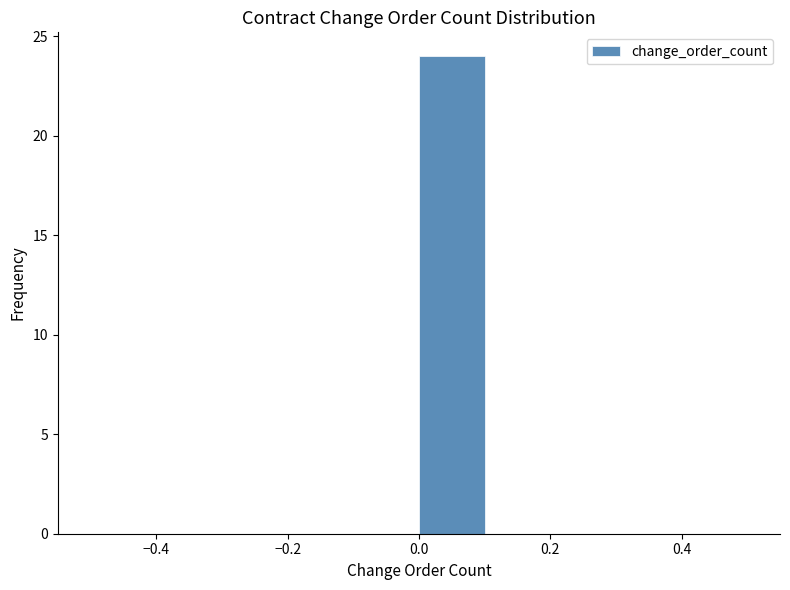

Reading left to right, transcribe this chart: for each bar, give the range it covers on the x-axis and its height. The values are not printed on the chart, so give them approximately, as read against the axis.

-0.5 to -0.4: 0
-0.4 to -0.3: 0
-0.3 to -0.2: 0
-0.2 to -0.1: 0
-0.1 to 0.0: 0
0.0 to 0.1: 24
0.1 to 0.2: 0
0.2 to 0.3: 0
0.3 to 0.4: 0
0.4 to 0.5: 0